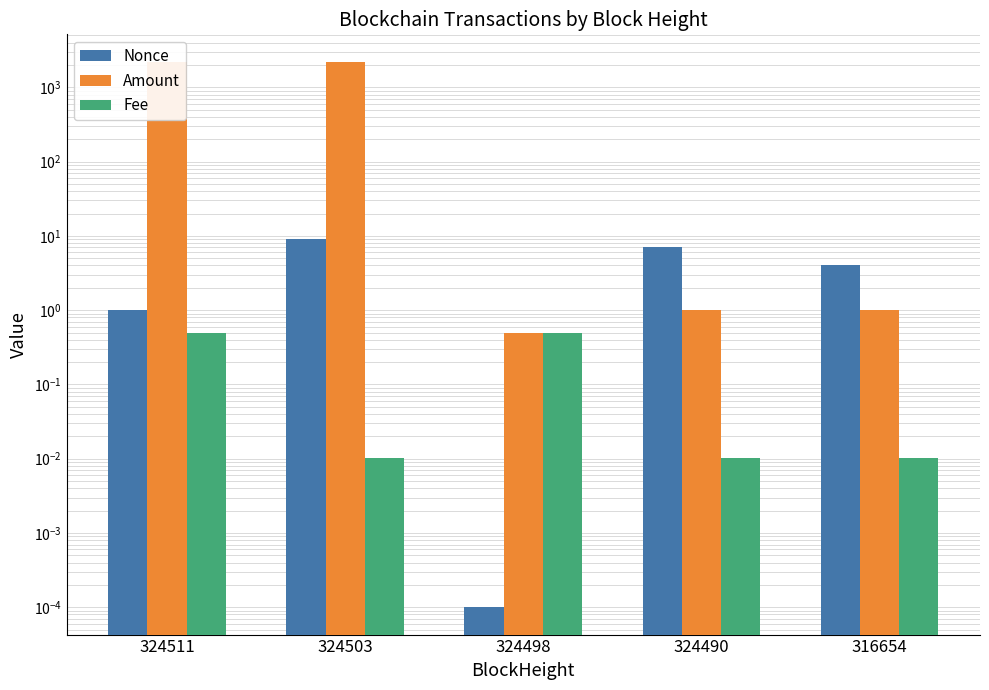

What is the total value across all series at 324490?

8.0